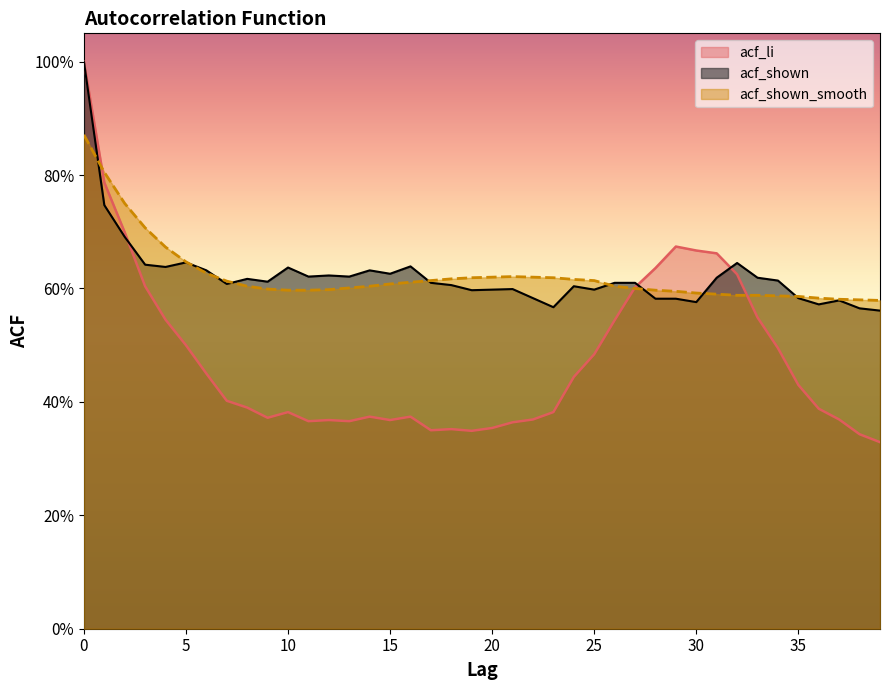

Reading left to right, transcribe all the data shown in this chart.

acf_li: 0=1.0	1=0.8	2=0.7	3=0.6	4=0.5	5=0.5	6=0.5	7=0.4	8=0.4	9=0.4	10=0.4	11=0.4	12=0.4	13=0.4	14=0.4	15=0.4	16=0.4	17=0.3	18=0.4	19=0.3	20=0.4	21=0.4	22=0.4	23=0.4	24=0.4	25=0.5	26=0.5	27=0.6	28=0.6	29=0.7	30=0.7	31=0.7	32=0.6	33=0.5	34=0.5	35=0.4	36=0.4	37=0.4	38=0.3	39=0.3
acf_shown: 0=1.0	1=0.7	2=0.7	3=0.6	4=0.6	5=0.6	6=0.6	7=0.6	8=0.6	9=0.6	10=0.6	11=0.6	12=0.6	13=0.6	14=0.6	15=0.6	16=0.6	17=0.6	18=0.6	19=0.6	20=0.6	21=0.6	22=0.6	23=0.6	24=0.6	25=0.6	26=0.6	27=0.6	28=0.6	29=0.6	30=0.6	31=0.6	32=0.6	33=0.6	34=0.6	35=0.6	36=0.6	37=0.6	38=0.6	39=0.6
acf_shown_smooth: 0=0.9	1=0.8	2=0.8	3=0.7	4=0.7	5=0.6	6=0.6	7=0.6	8=0.6	9=0.6	10=0.6	11=0.6	12=0.6	13=0.6	14=0.6	15=0.6	16=0.6	17=0.6	18=0.6	19=0.6	20=0.6	21=0.6	22=0.6	23=0.6	24=0.6	25=0.6	26=0.6	27=0.6	28=0.6	29=0.6	30=0.6	31=0.6	32=0.6	33=0.6	34=0.6	35=0.6	36=0.6	37=0.6	38=0.6	39=0.6